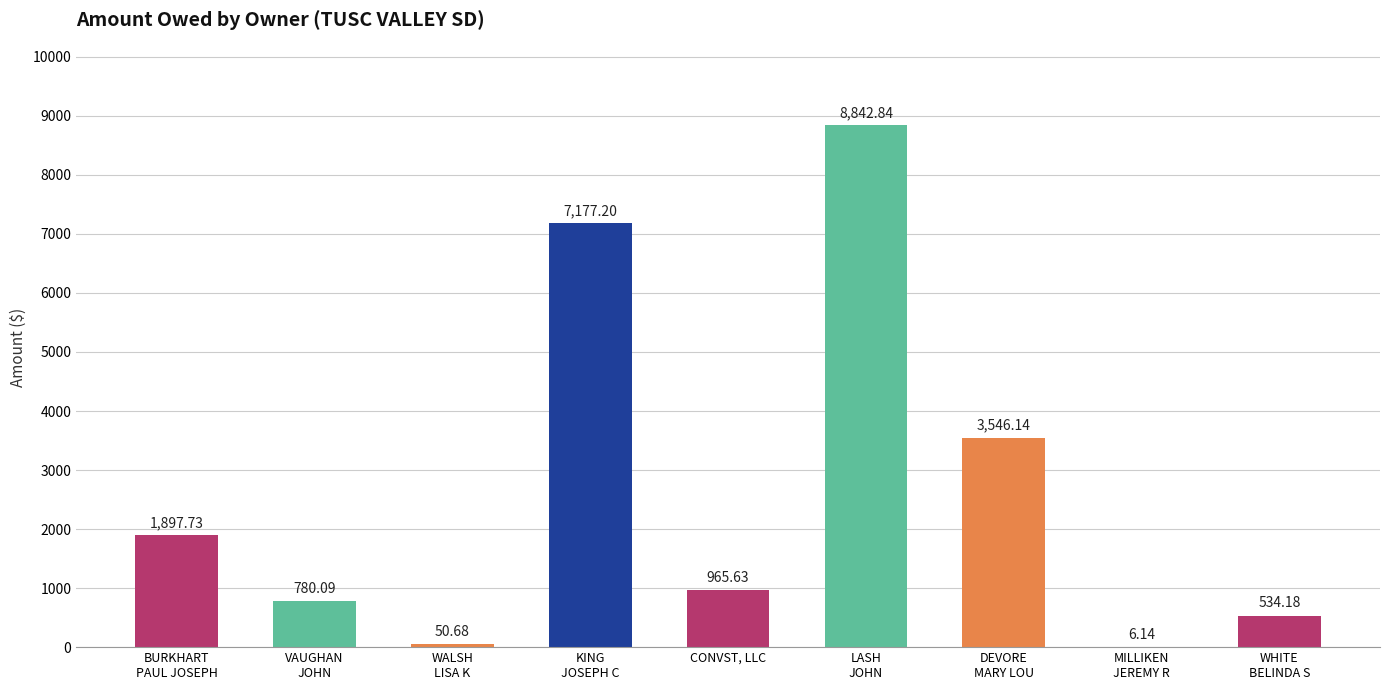

Where does the data first go above 965?

BURKHART
PAUL JOSEPH